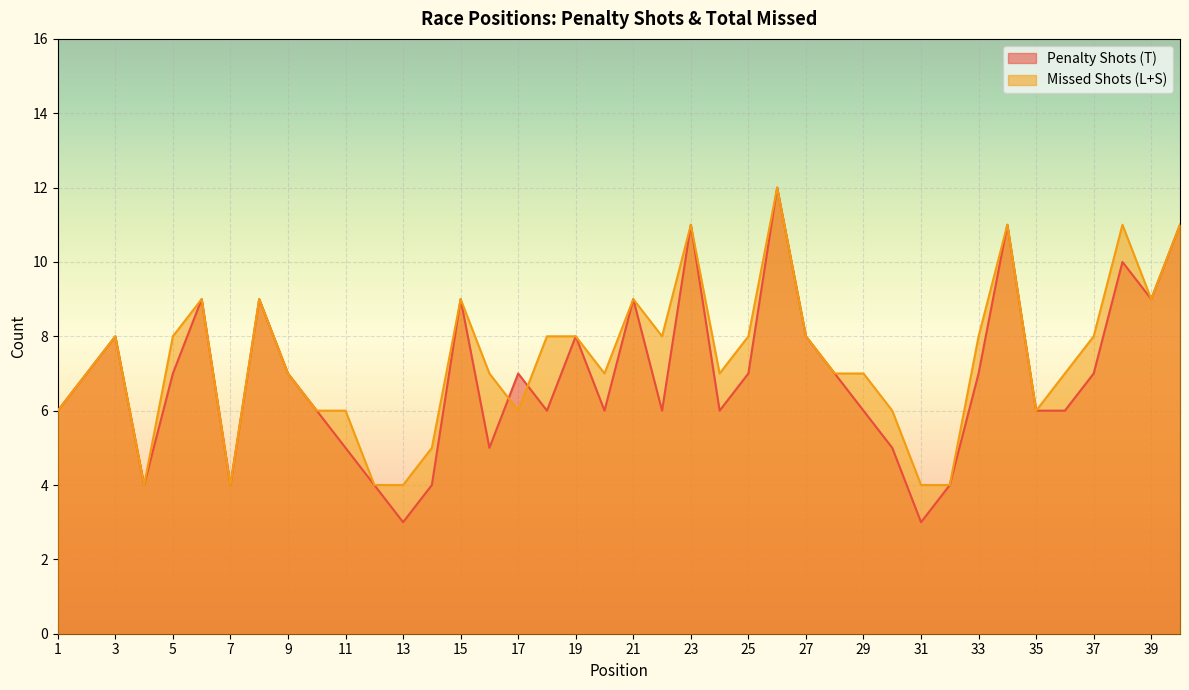

At which category is the sum across all series the highest?

26